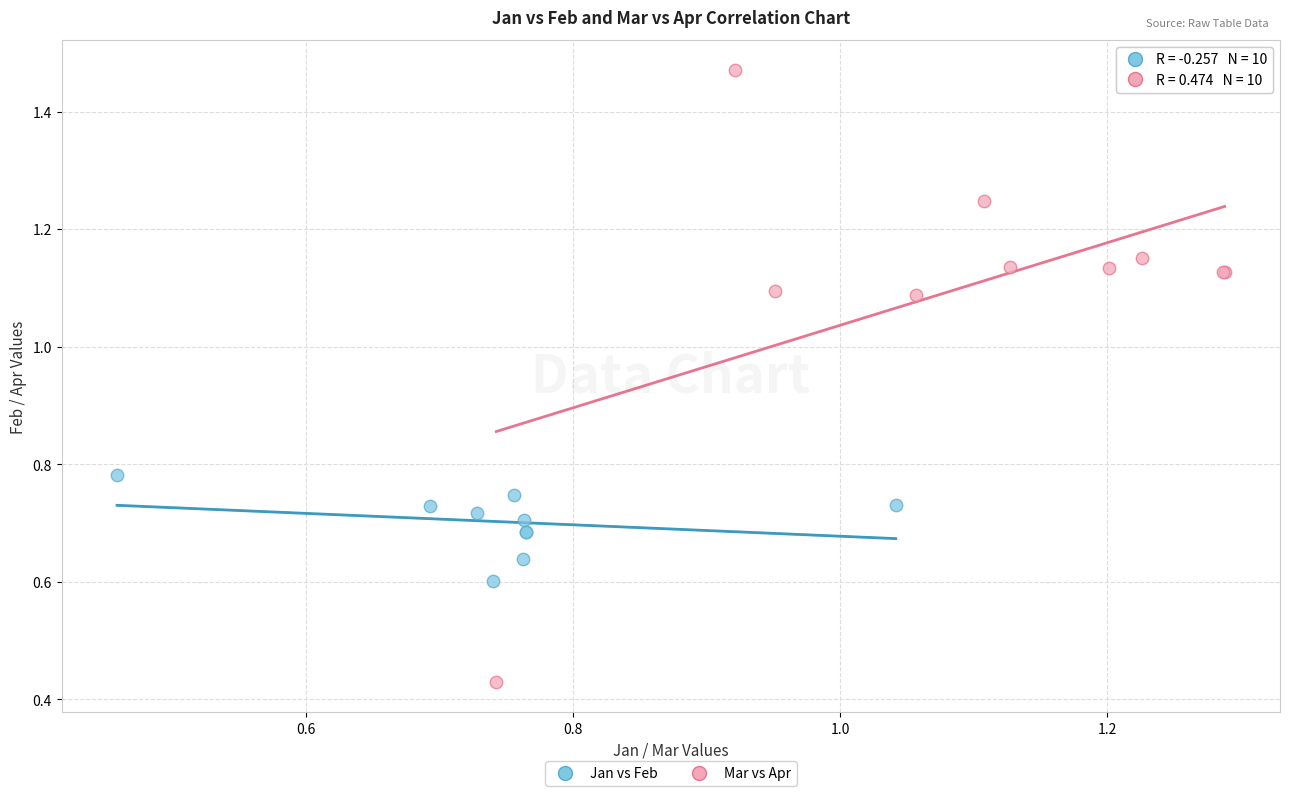

Which series has the largest Y range (max minus min)?

Mar vs Apr